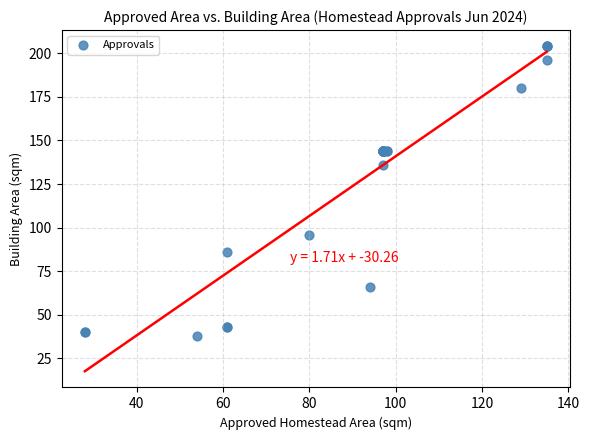

What Y value in the scatter plot is closest to 121?

136